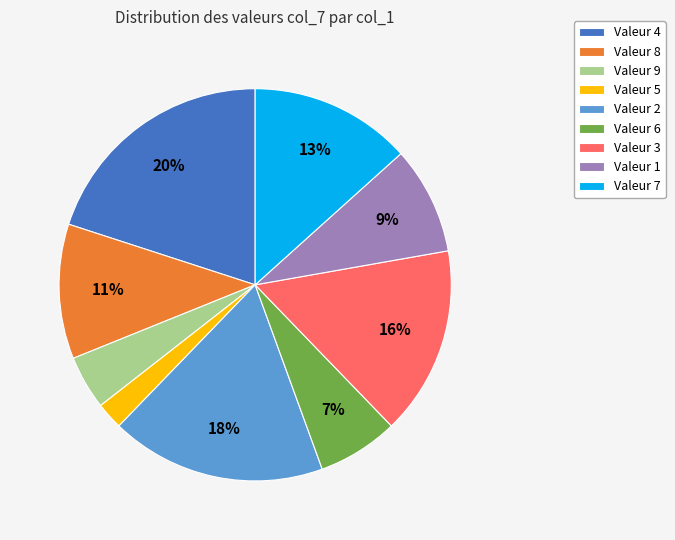

Which has a higher value, Valeur 3 or Valeur 7?

Valeur 3